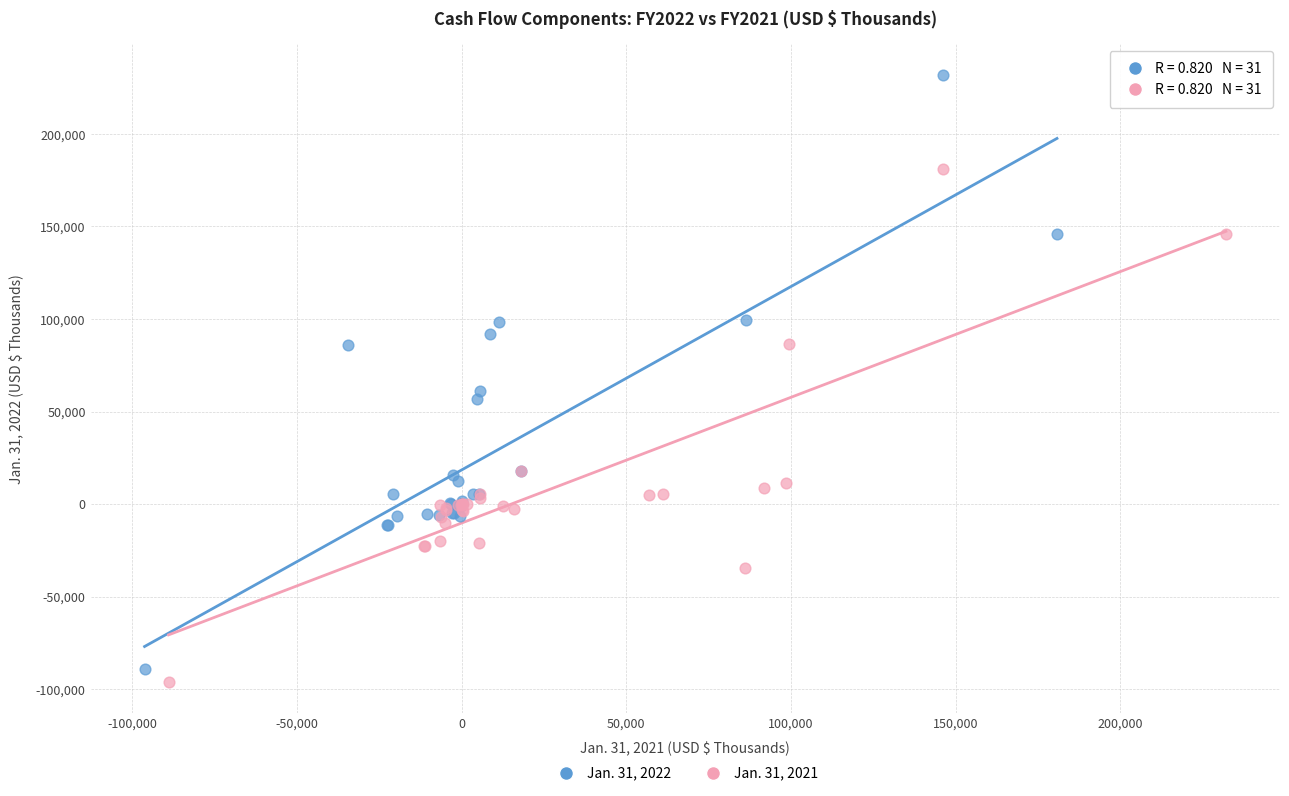

Which series has the widest spread of Y values?

Jan. 31, 2022